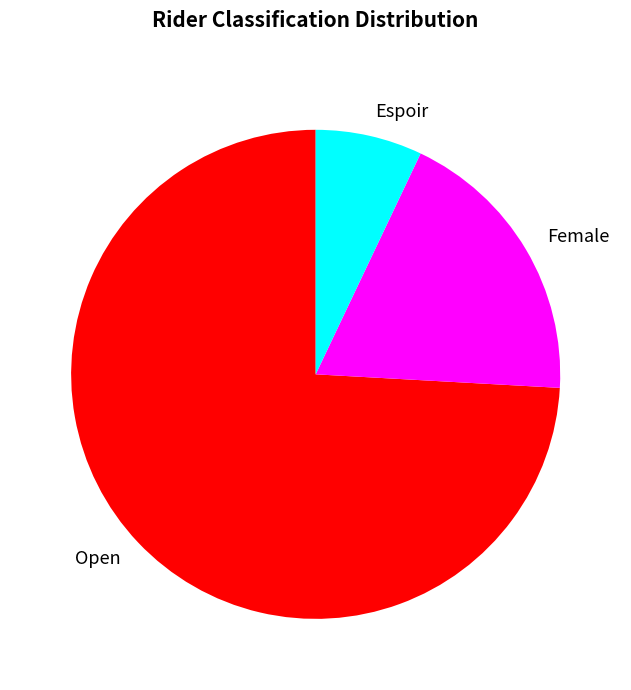

Rank the categories by value from highest to lowest.

Open, Female, Espoir